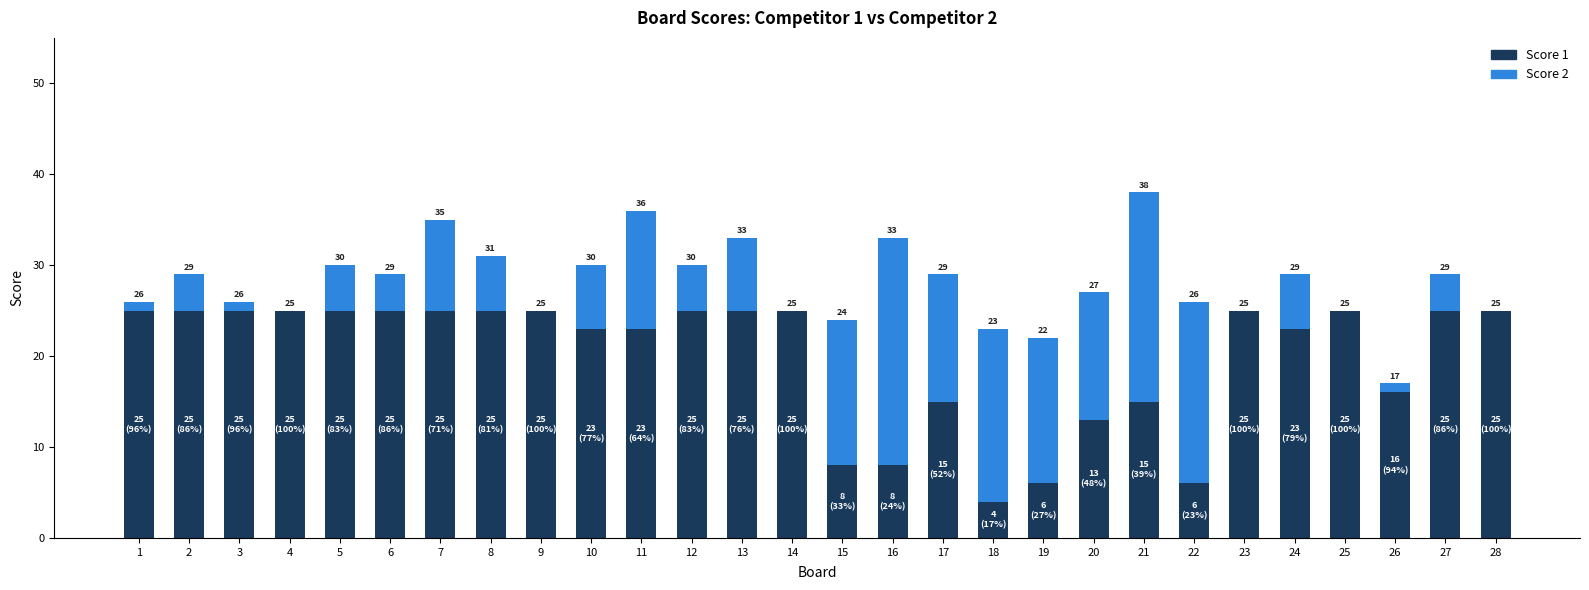

Rank the series at 19 from highest to lowest value.

Score 2, Score 1